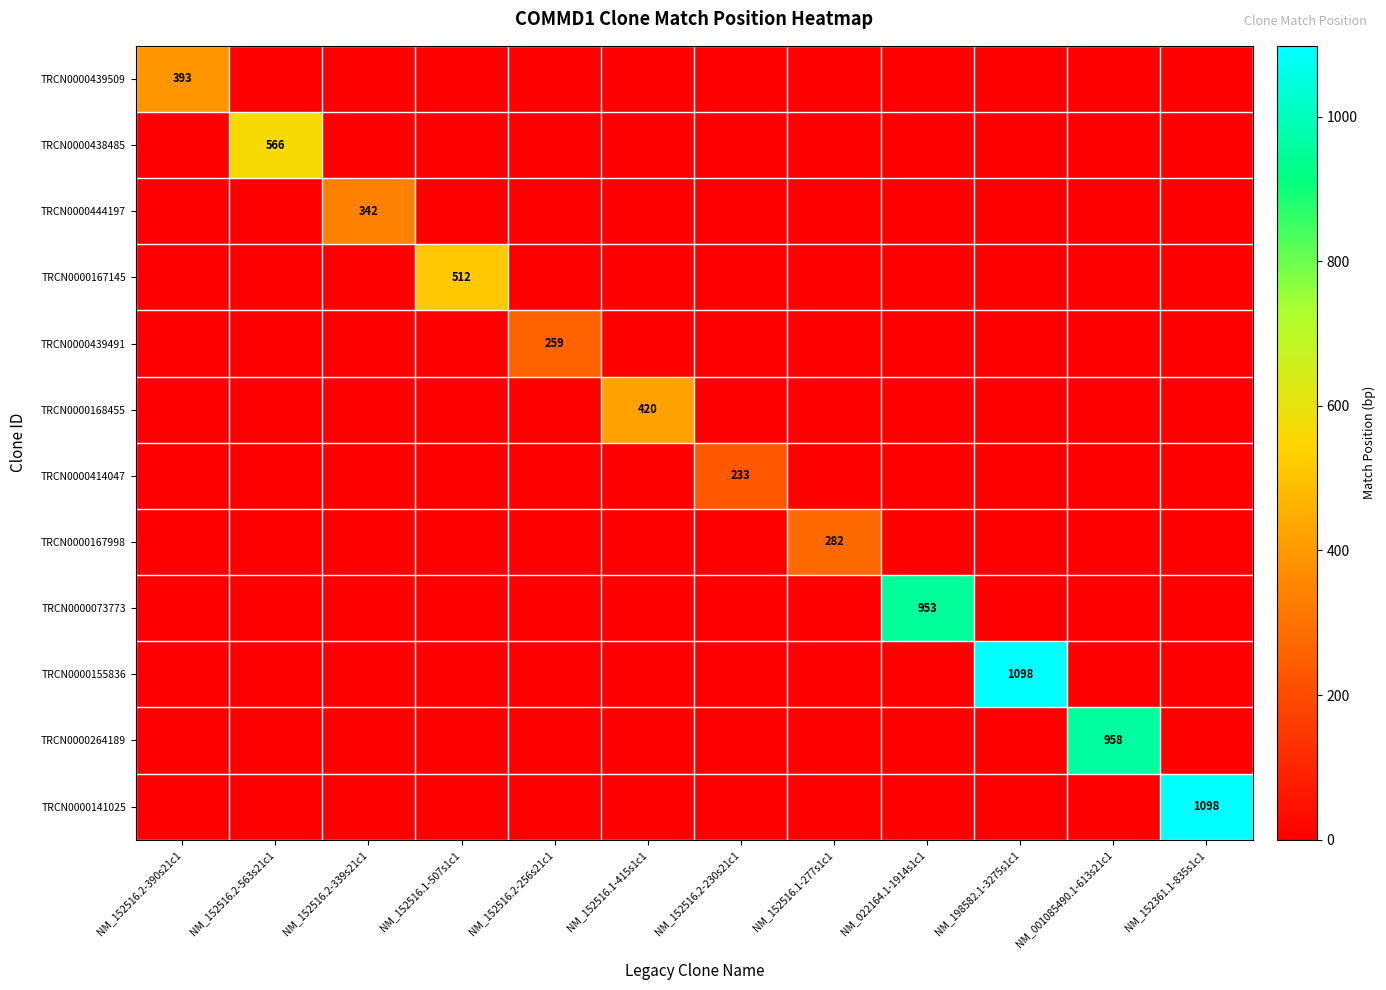

What is the difference between the maximum and minimum values in the TRCN0000168455 series?

420